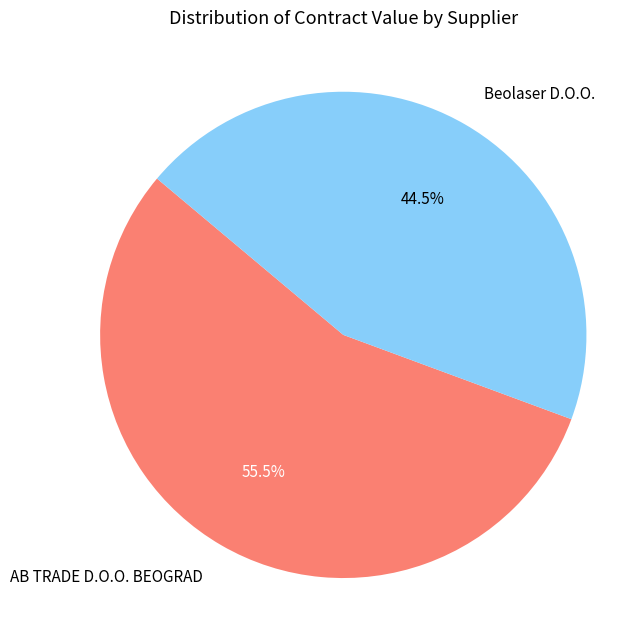

Which category has the smallest portion of the pie?

Beolaser D.O.O.